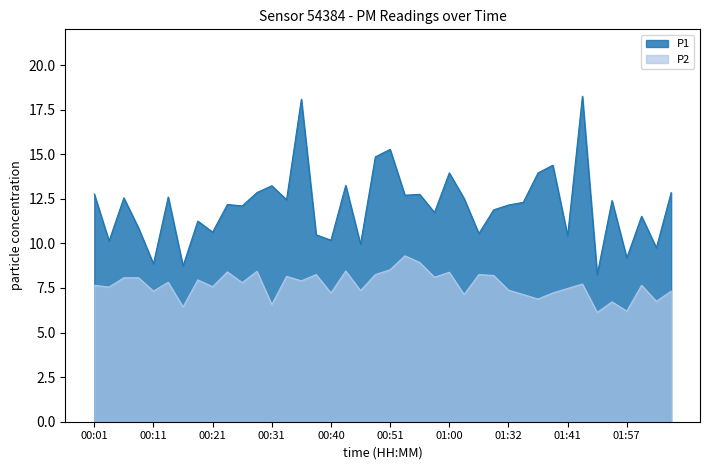

What is the average value of the P1 series?

12.1